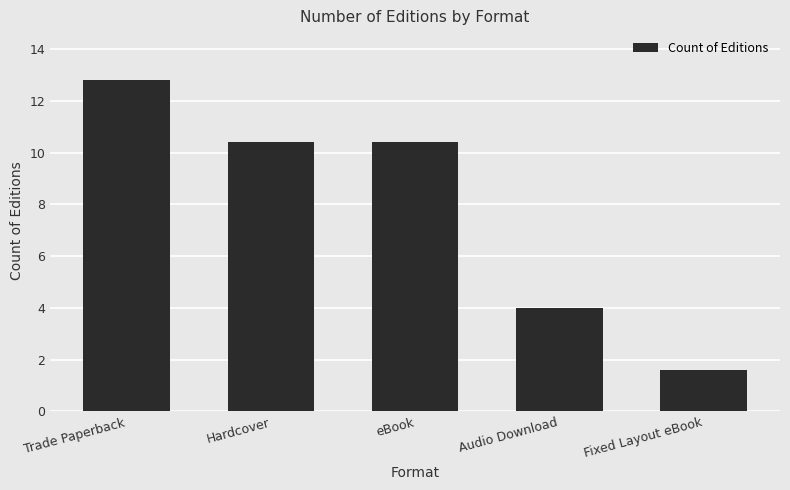

How many data points are less than 13?

2